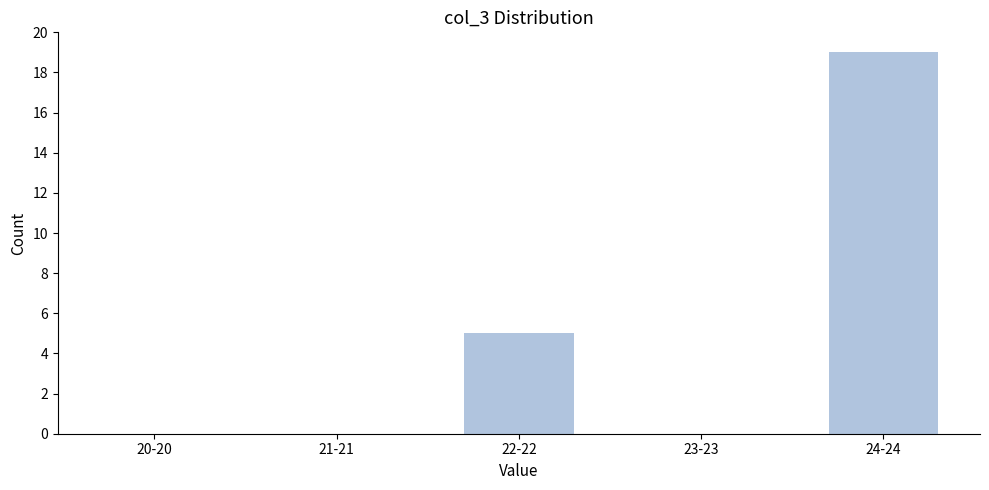

Reading left to right, list all the values displayed in this chart.

20-20=0	21-21=0	22-22=5	23-23=0	24-24=19